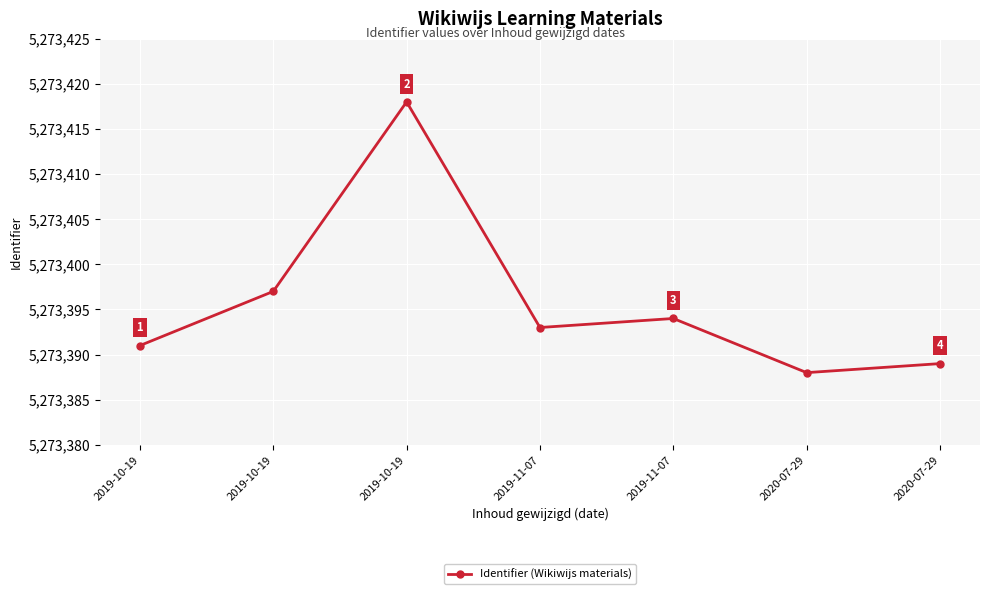

Is this an area chart (filled region under the line)?

No